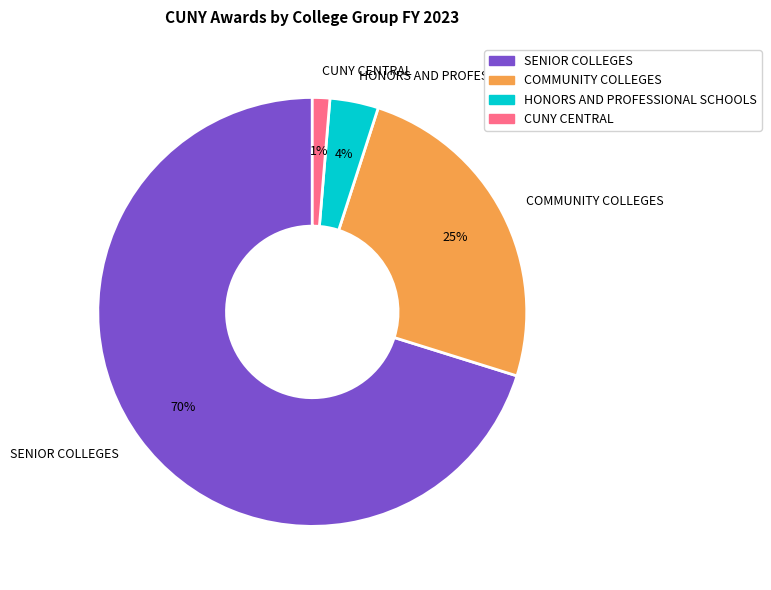

Which category has the biggest portion of the pie?

SENIOR COLLEGES